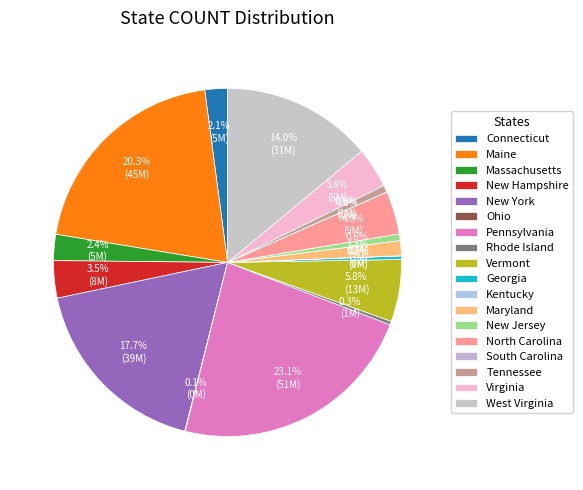

Rank the categories by value from highest to lowest.

Pennsylvania, Maine, New York, West Virginia, Vermont, North Carolina, Virginia, New Hampshire, Massachusetts, Connecticut, Maryland, Tennessee, New Jersey, Rhode Island, Georgia, Ohio, Kentucky, South Carolina